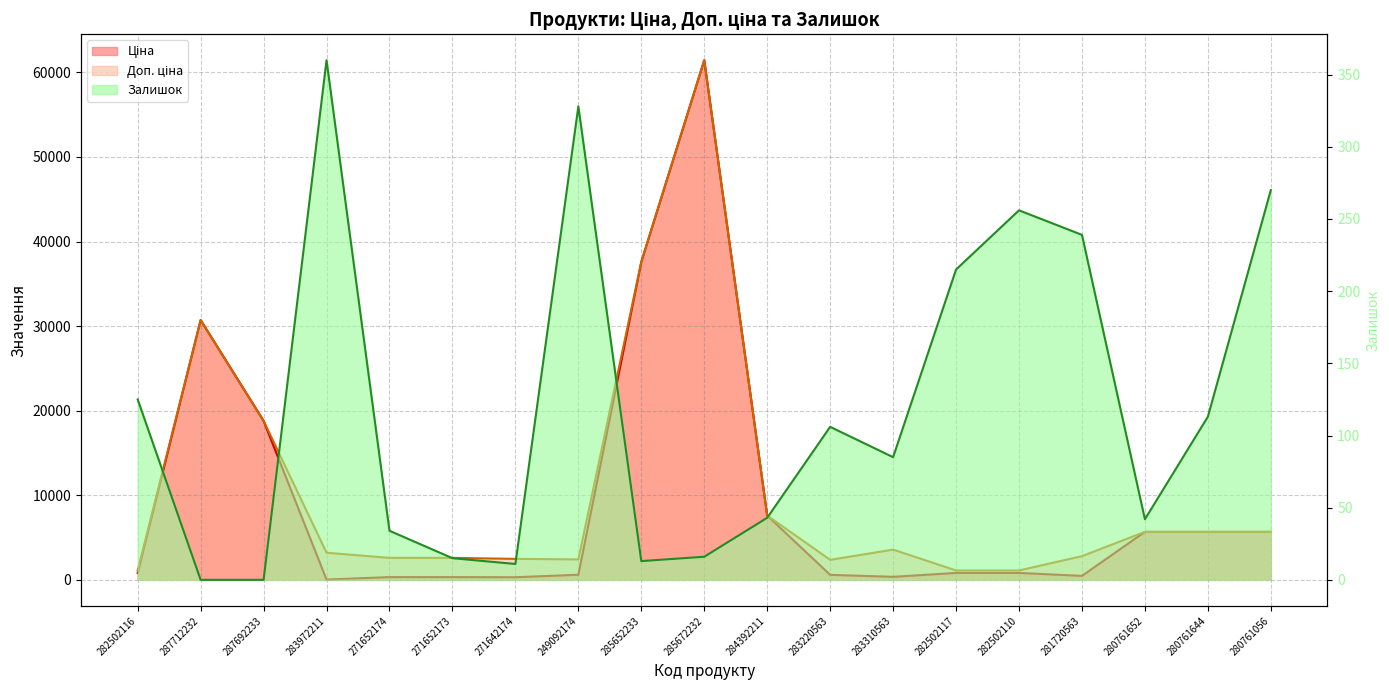

Which series has the largest total across all categories?

Доп. ціна